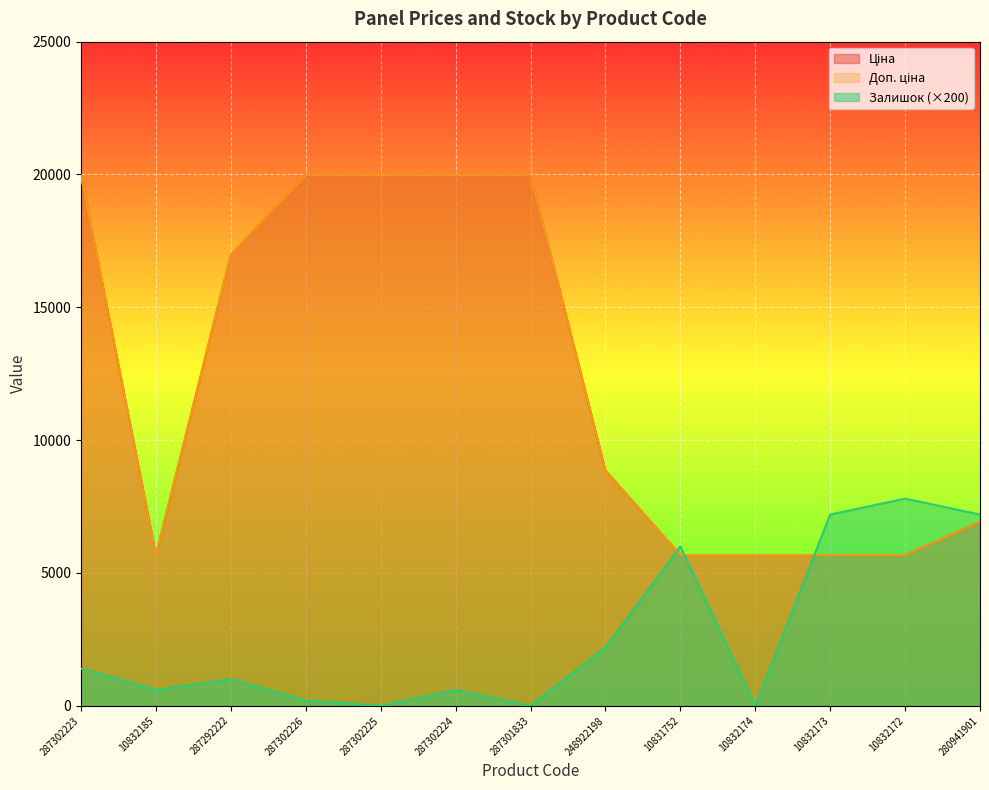

What are all the series names shown in the legend?

Ціна, Доп. ціна, Залишок